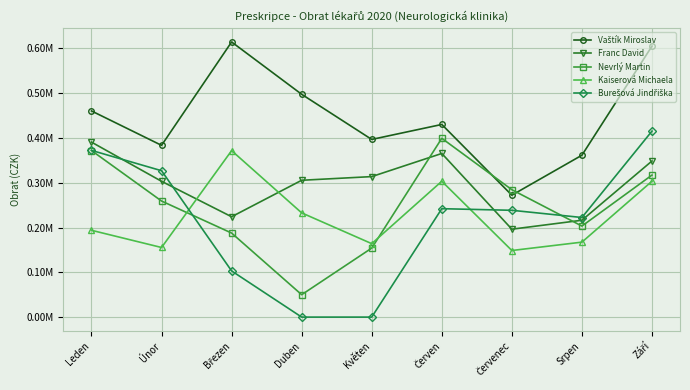

How many interior local valleys does the Burešová Jindřiška series have?

1